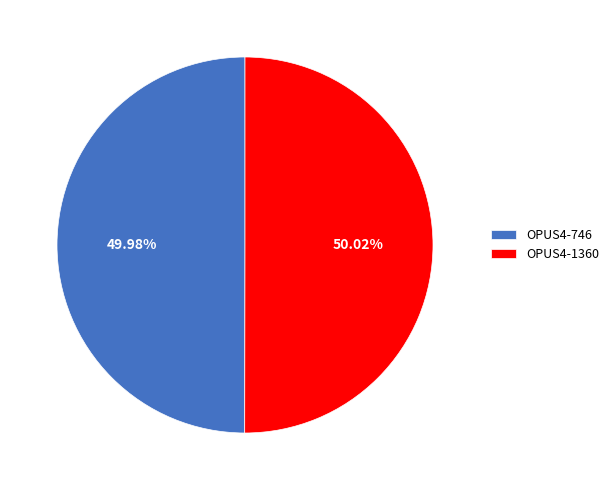

Is it true that OPUS4-746 is 44% of the pie?

False